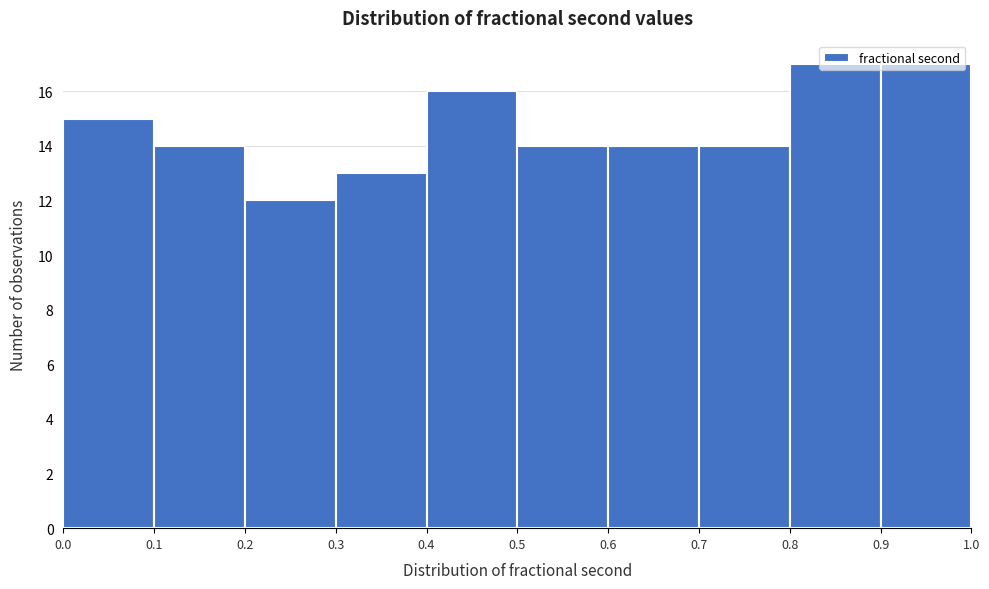

Reading left to right, list every bar in this chart as the range it spans on the x-axis followed by its height. The values are not printed on the chart, so give them approximately, as read against the axis.

0.0 to 0.1: 15
0.1 to 0.2: 14
0.2 to 0.3: 12
0.3 to 0.4: 13
0.4 to 0.5: 16
0.5 to 0.6: 14
0.6 to 0.7: 14
0.7 to 0.8: 14
0.8 to 0.9: 17
0.9 to 1.0: 17